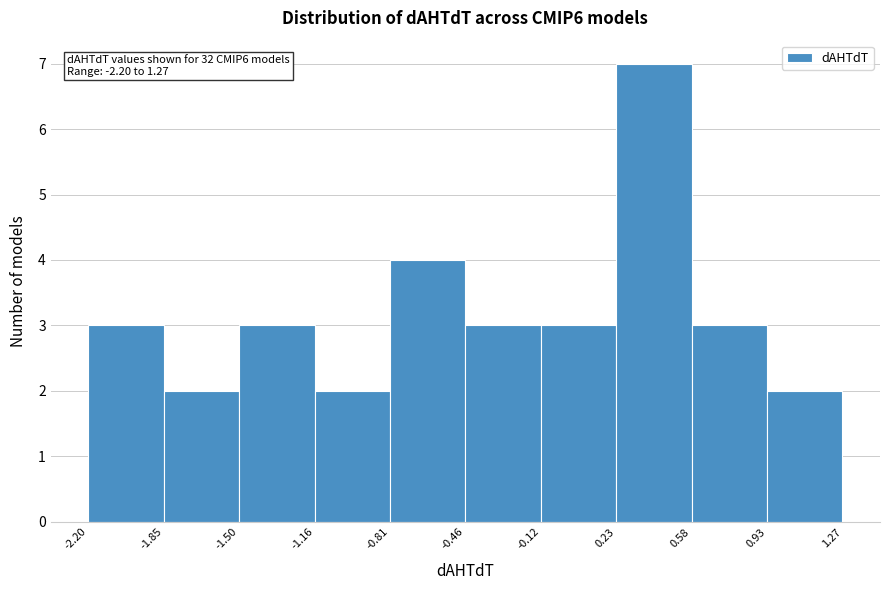

Over which range of the x-axis is the bar tallest?

0.23 to 0.58